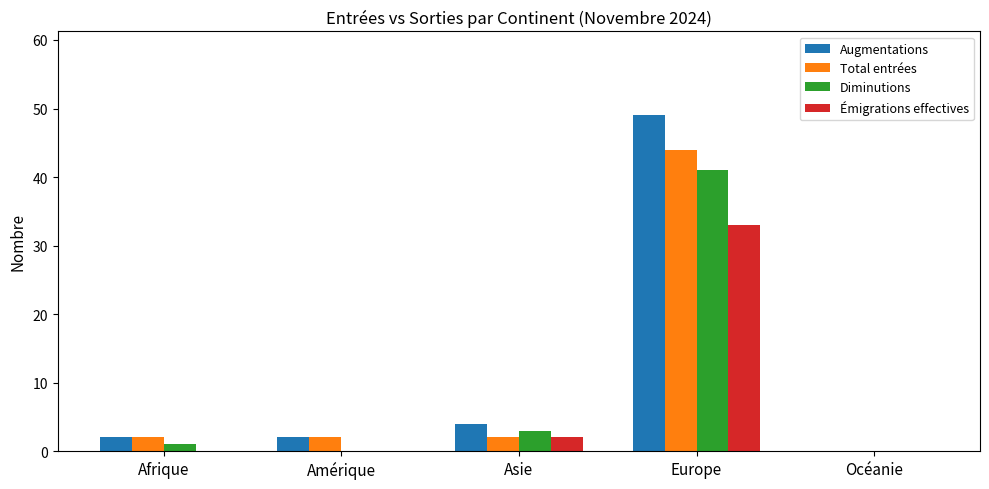

Which series has the widest spread of values?

Augmentations